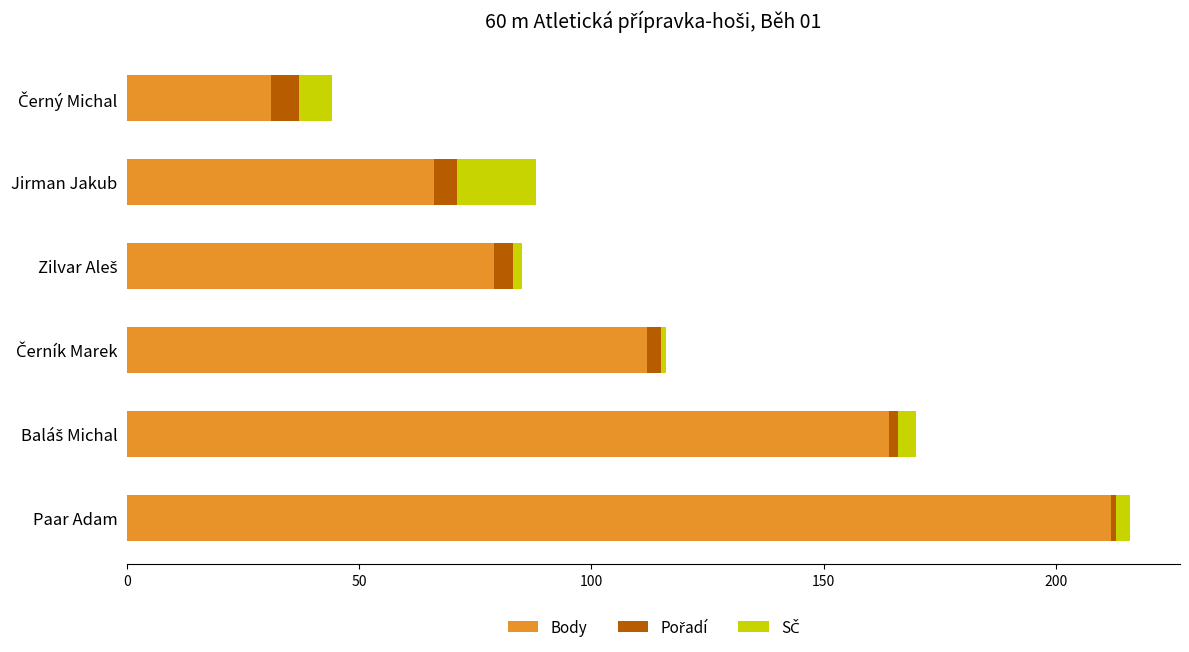

What is the maximum value for Body?

212